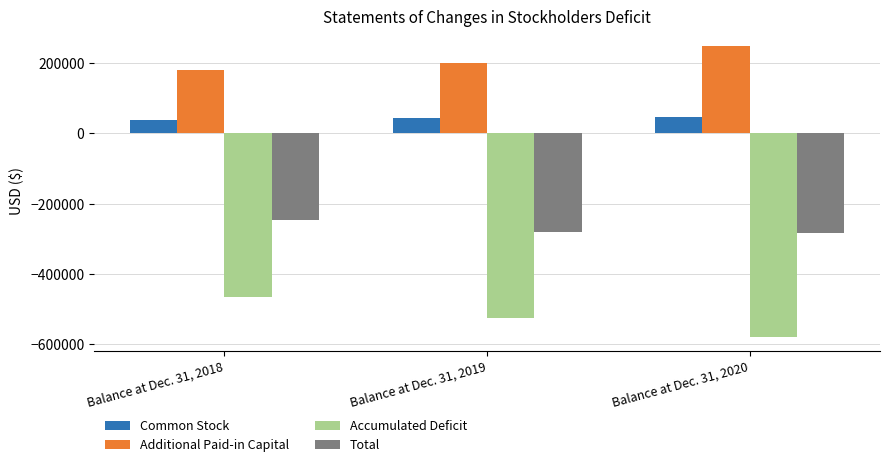

How many bars are there in total?

12